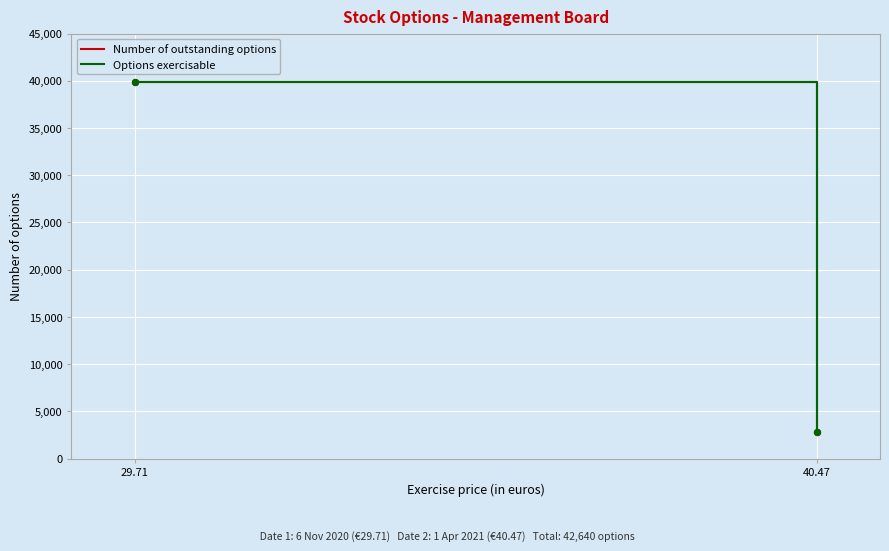

At which category is the sum across all series the highest?

29.71